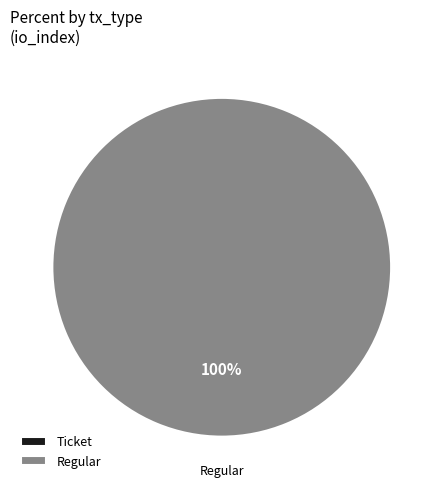

Which slice is the largest?

Regular